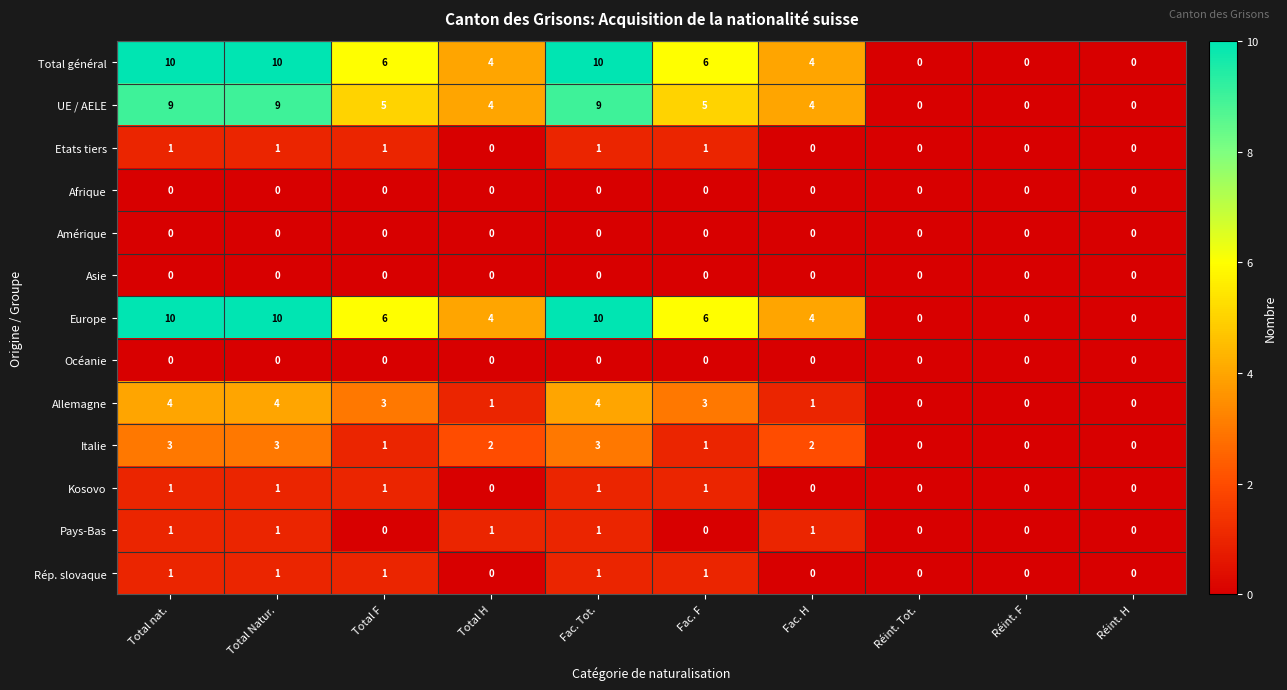

Count the number of categories in the chart.

10